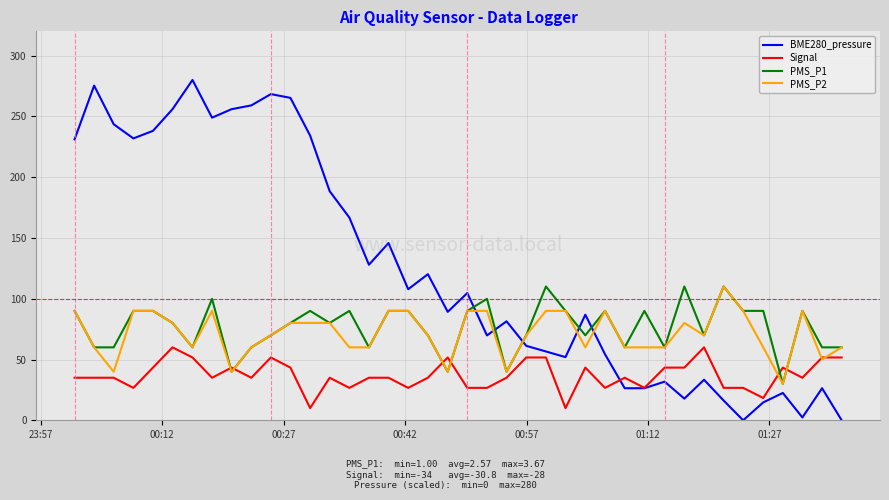

Does the chart display data point markers on the line(s)?

No